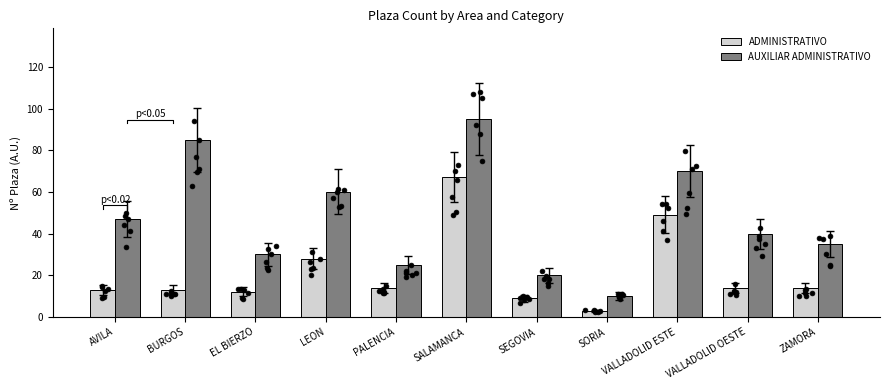

At which category is the sum across all series the highest?

SALAMANCA